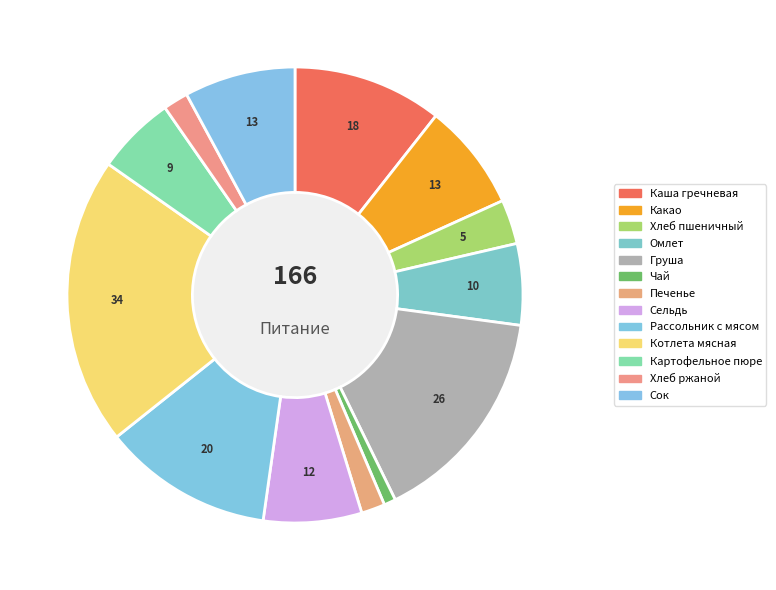

How many segments does this pie chart have?

13